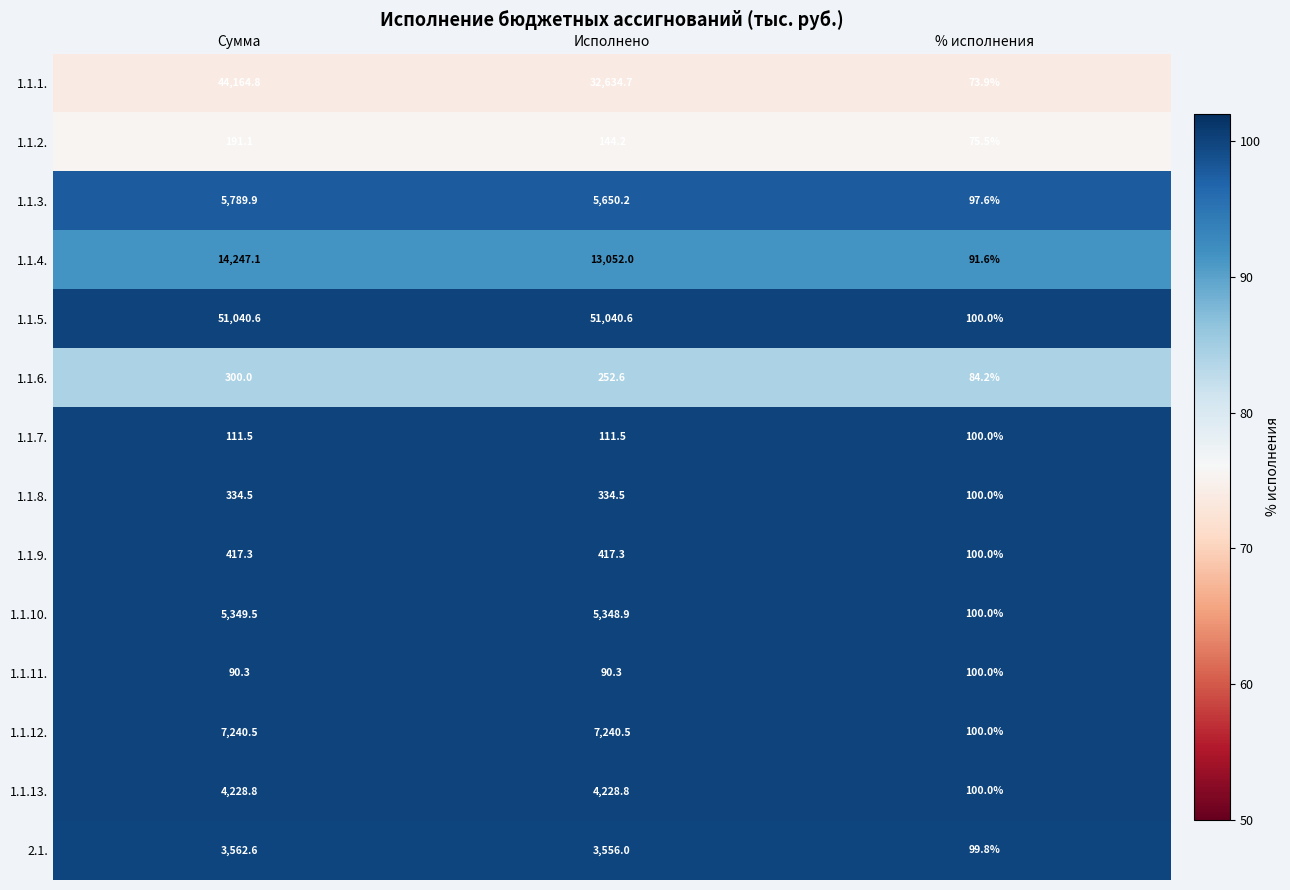

Between Исполнено and % исполнения, which series saw the biggest shift?

1.1.5.